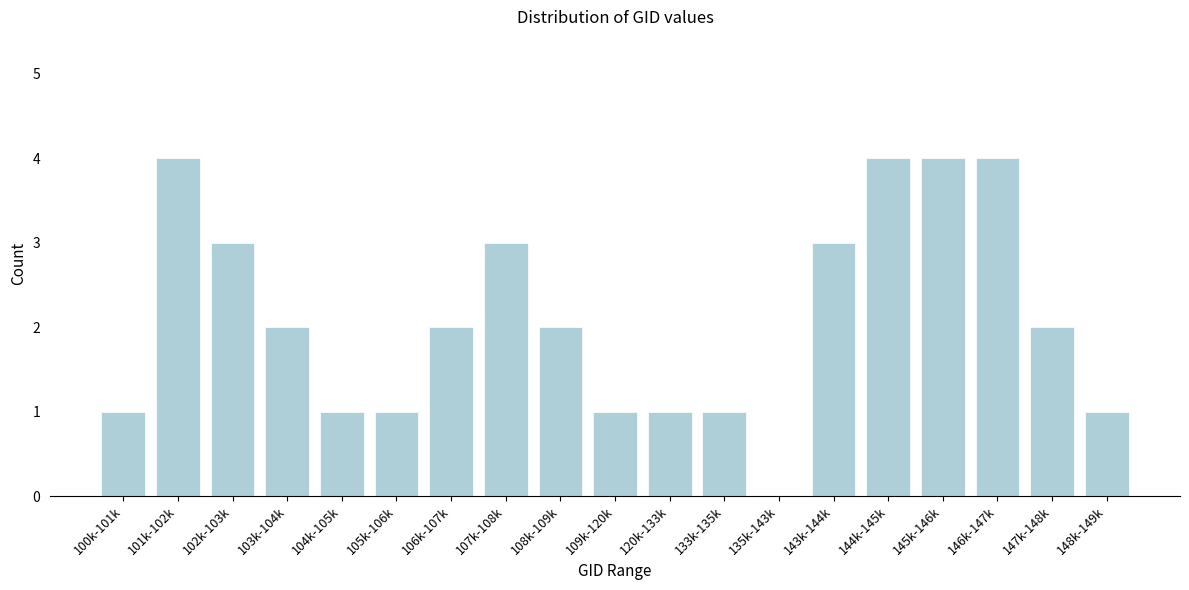

Reading left to right, list all the values displayed in this chart.

100k-101k=1	101k-102k=4	102k-103k=3	103k-104k=2	104k-105k=1	105k-106k=1	106k-107k=2	107k-108k=3	108k-109k=2	109k-120k=1	120k-133k=1	133k-135k=1	135k-143k=0	143k-144k=3	144k-145k=4	145k-146k=4	146k-147k=4	147k-148k=2	148k-149k=1